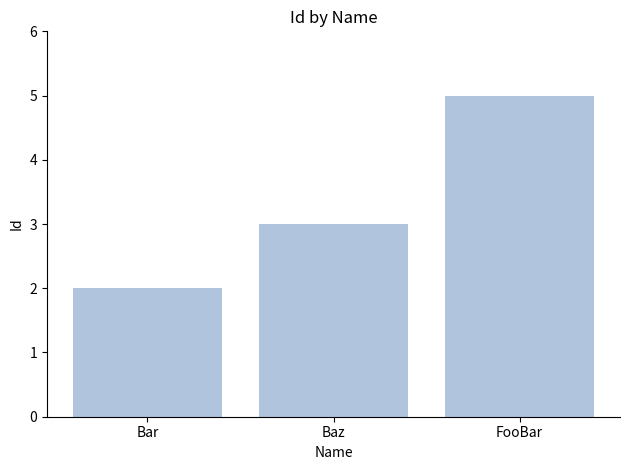

What is the difference between the values at FooBar and Baz?

2